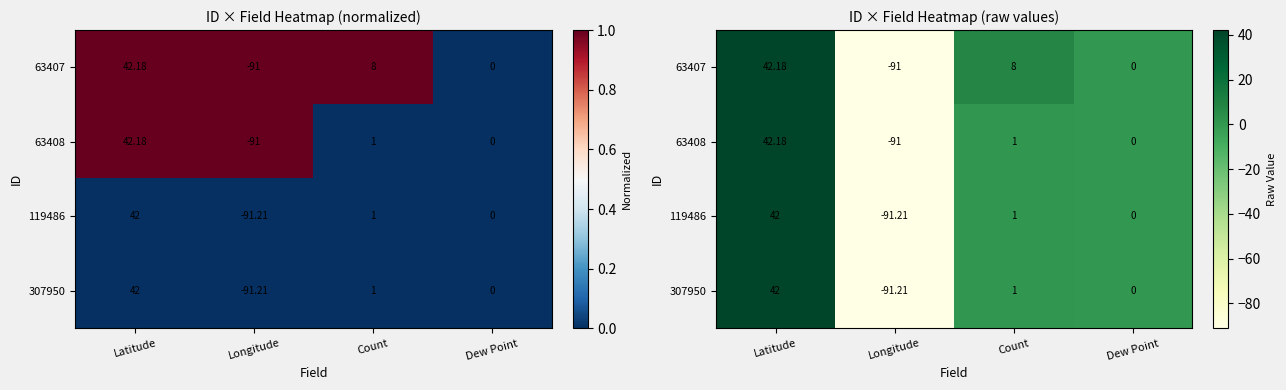

What is the spread (max minus min) of values at Latitude?

0.2